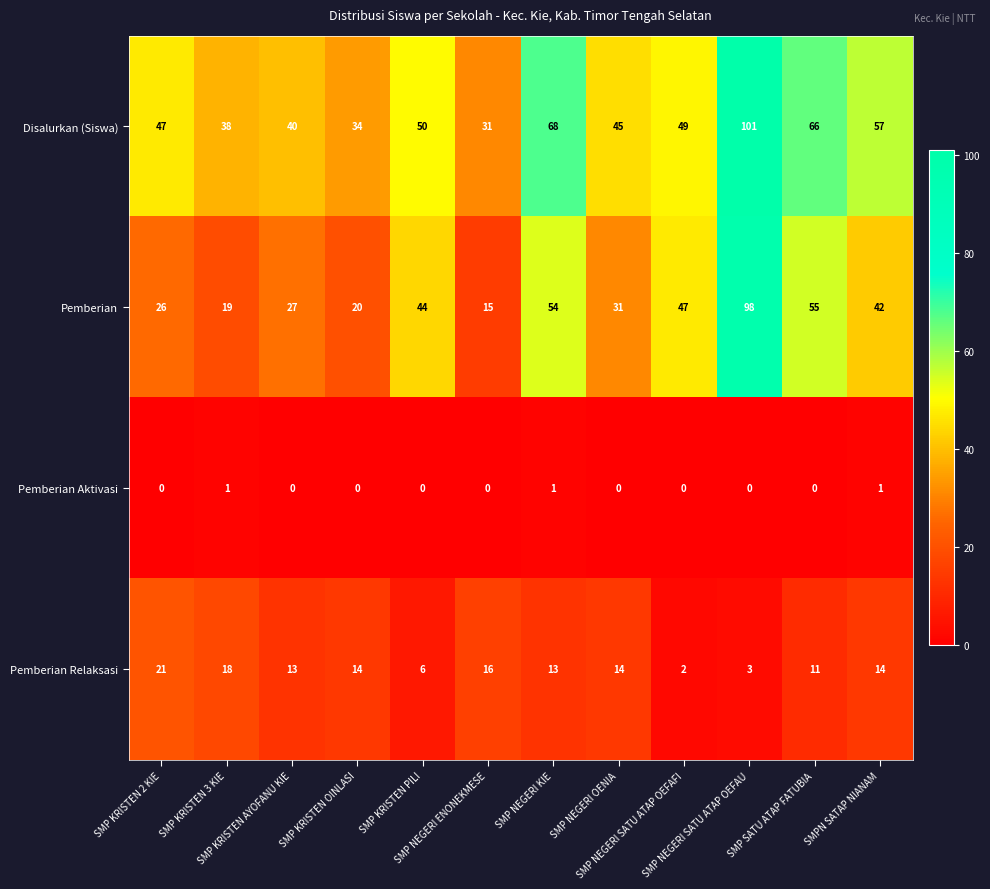

What is the sum of all Pemberian Aktivasi values?

3